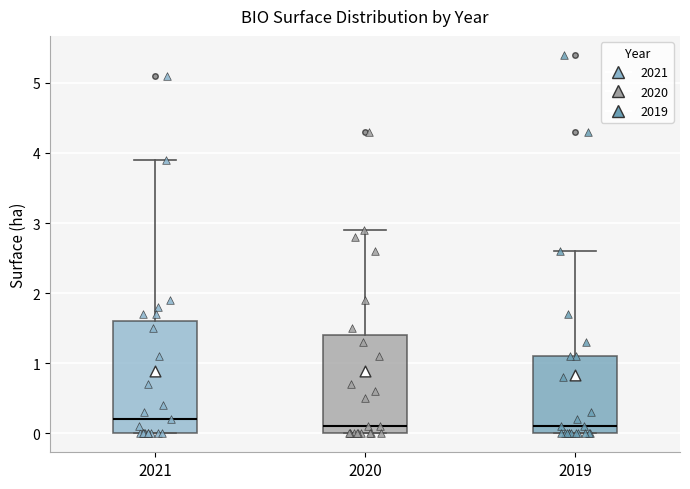

Which box has the highest median line?

2021